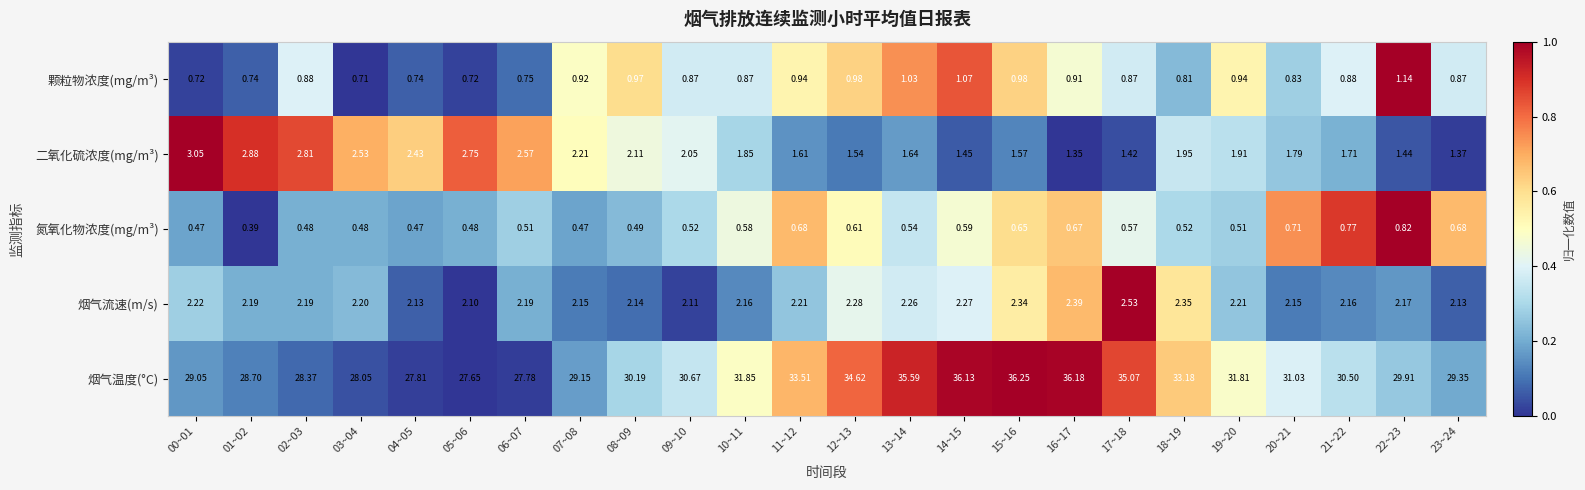

Rank the series by their maximum value, from highest to lowest.

烟气温度(°C), 二氧化硫浓度(mg/m³), 烟气流速(m/s), 颗粒物浓度(mg/m³), 氮氧化物浓度(mg/m³)